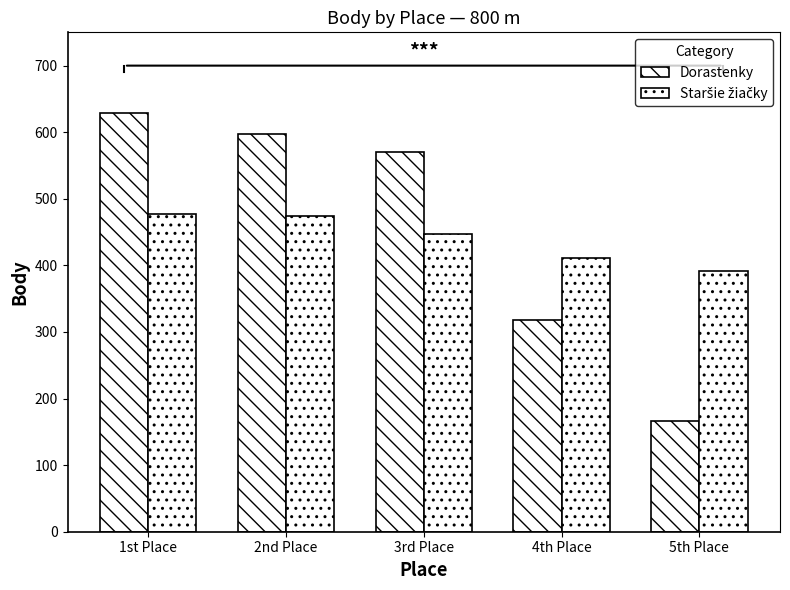

What is the sum of the Staršie žiačky values at 4th Place and 1st Place?

888